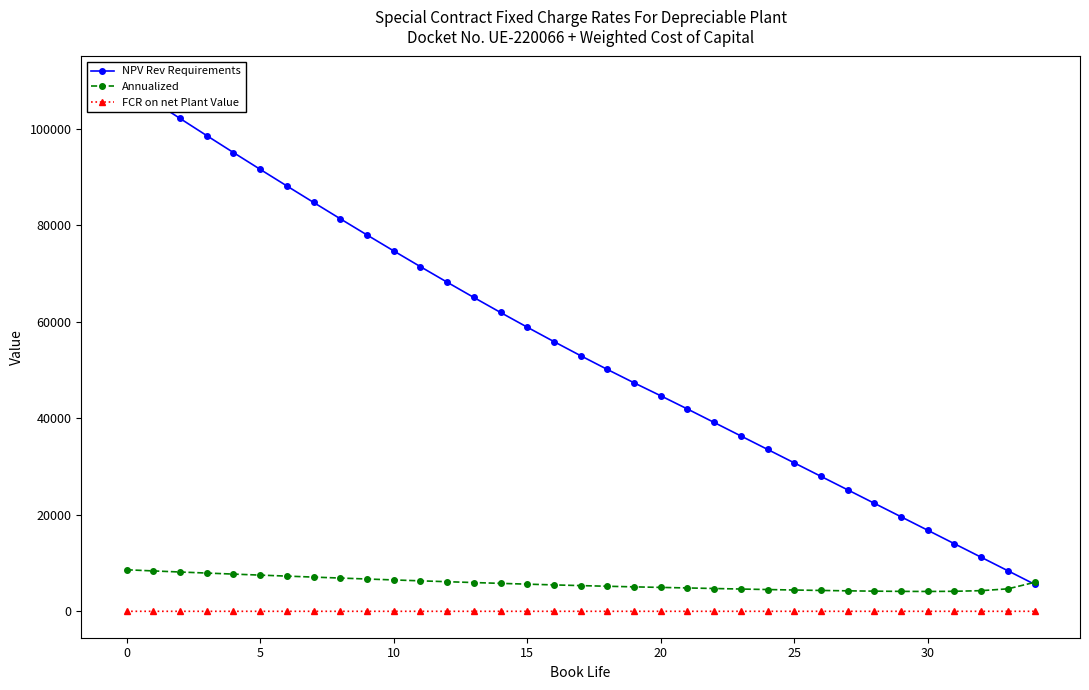

Which category has the highest value in the FCR on net Plant Value series?

34